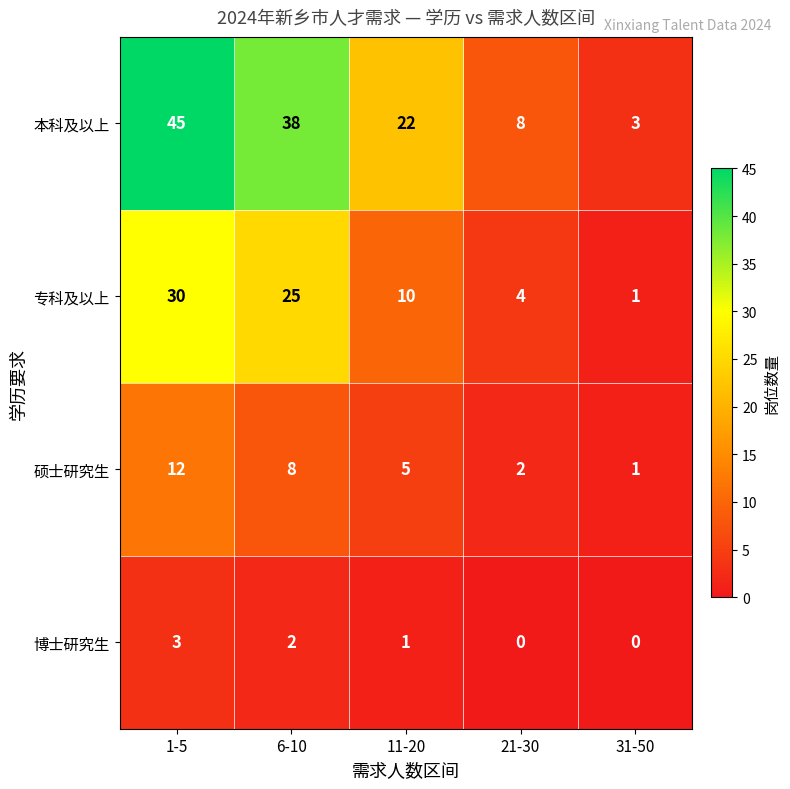

Is it true that 专科及以上 equals 25 at 6-10?

True